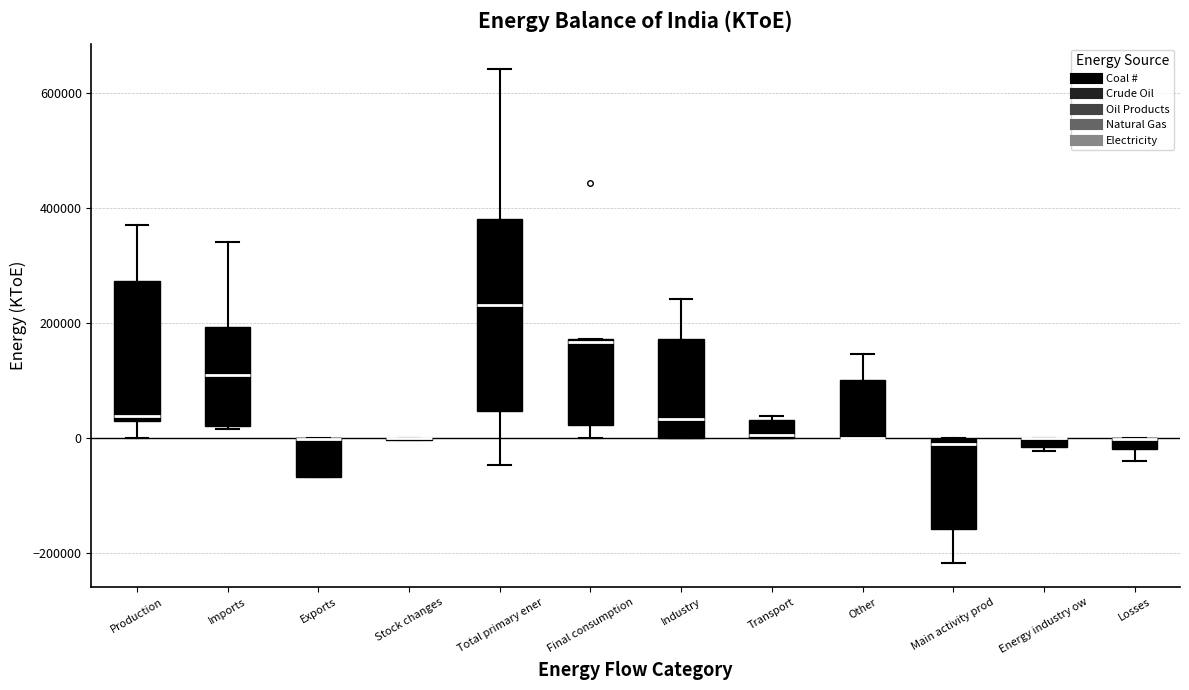

Where is the lower edge of the box for Imports on the y-axis? The values are not printed on the chart, so give them approximately, as read against the axis.

20000